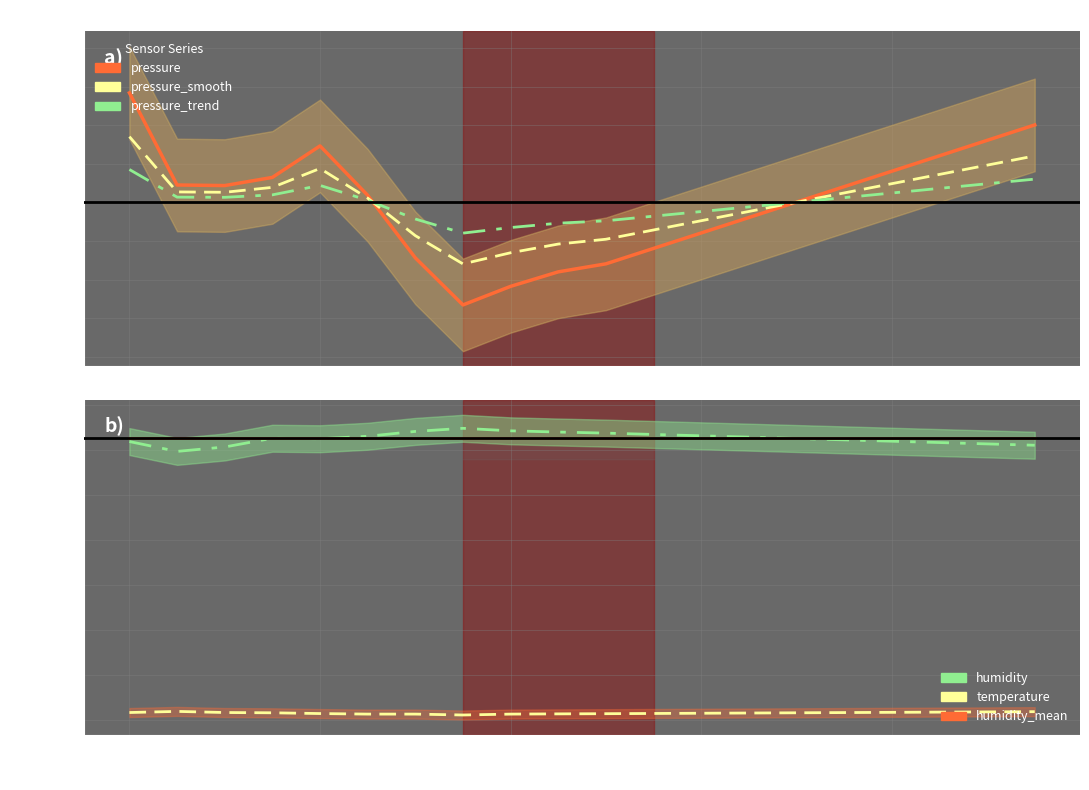

What is the difference between the highest and lowest values at 18?

60.9